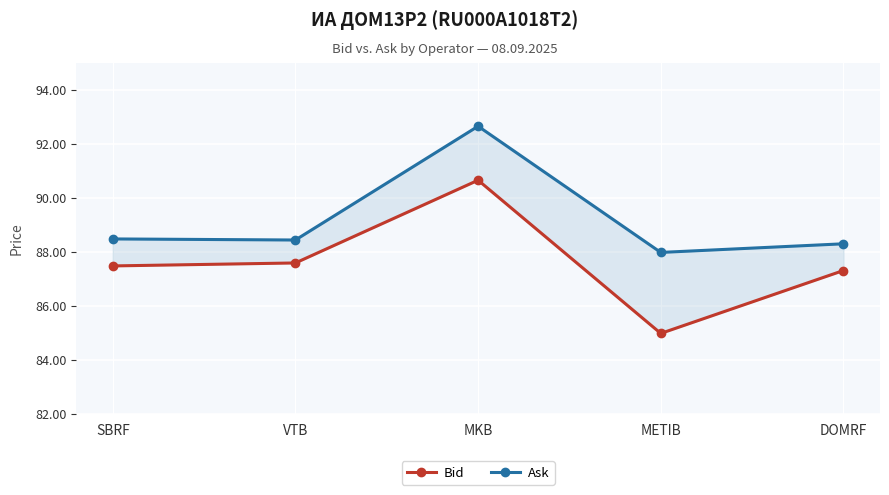

True or false: Ask has a value of 143.1 at MKB.

False